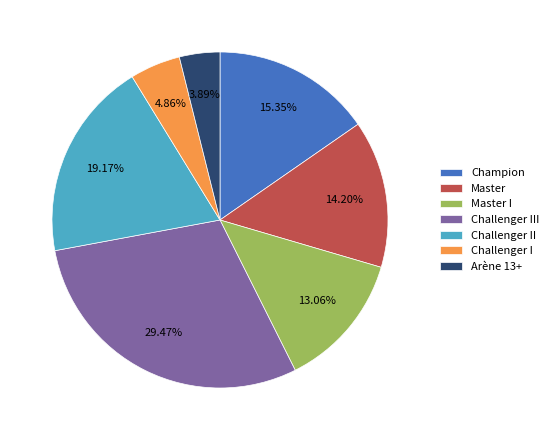

True or false: Challenger II accounts for 35% of the total.

False